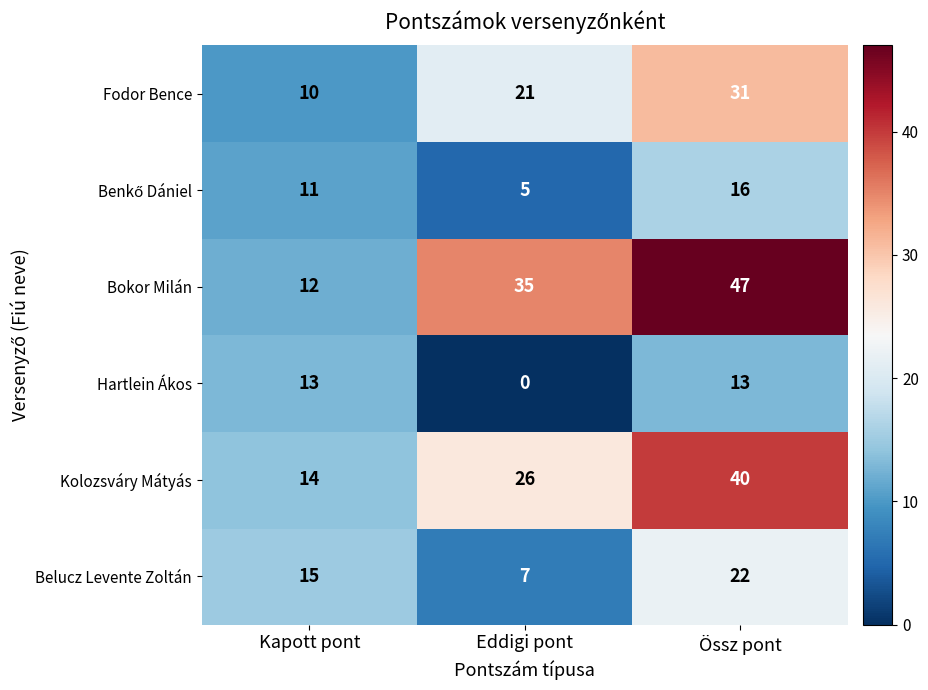

How many distinct data groups are displayed?

6